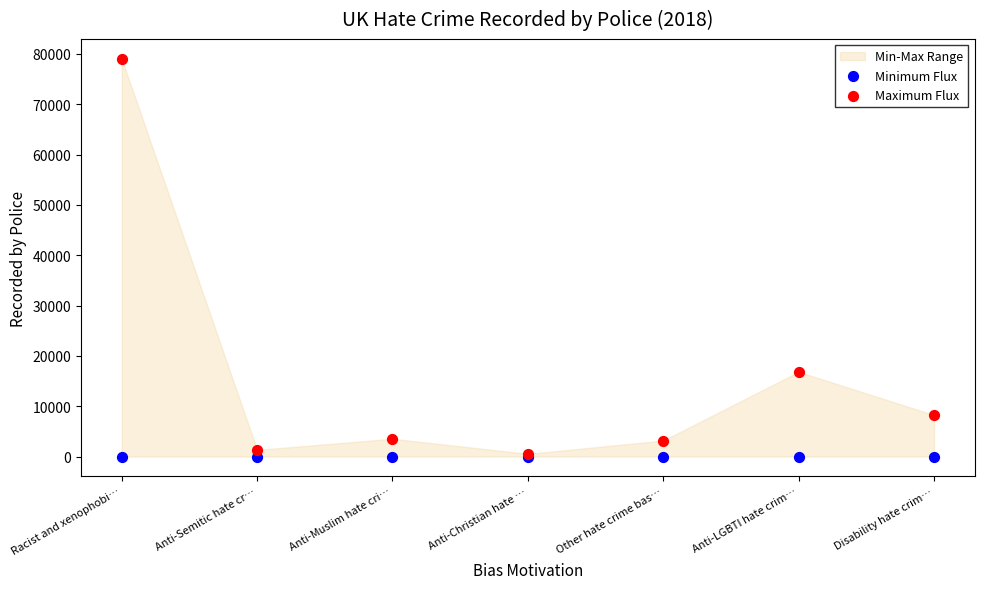

Across all series, what Y value is closest to 39495?

16824